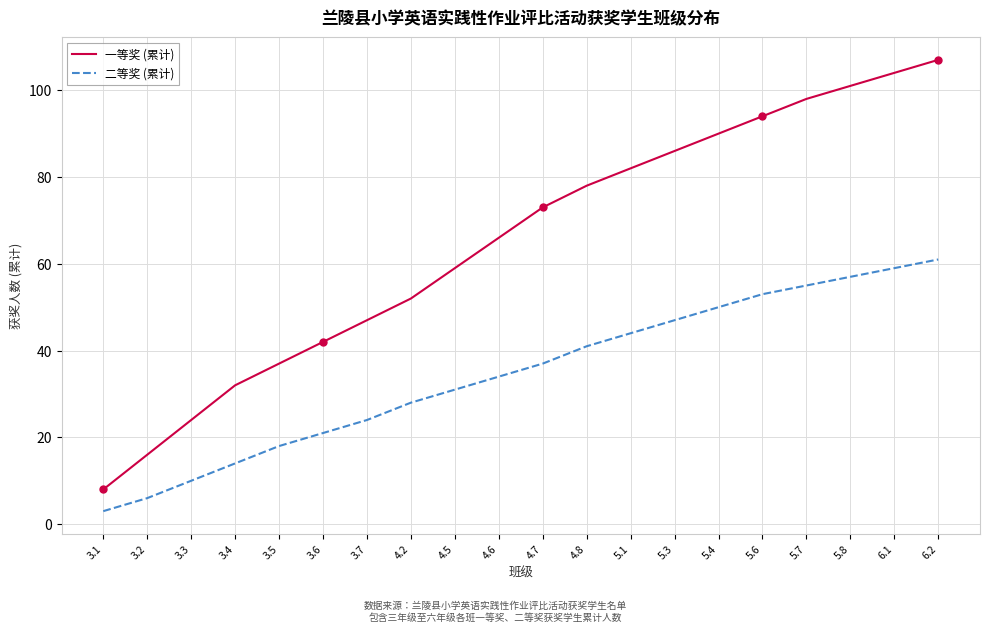

How many values in the 一等奖 (累计) series are below 73?

10